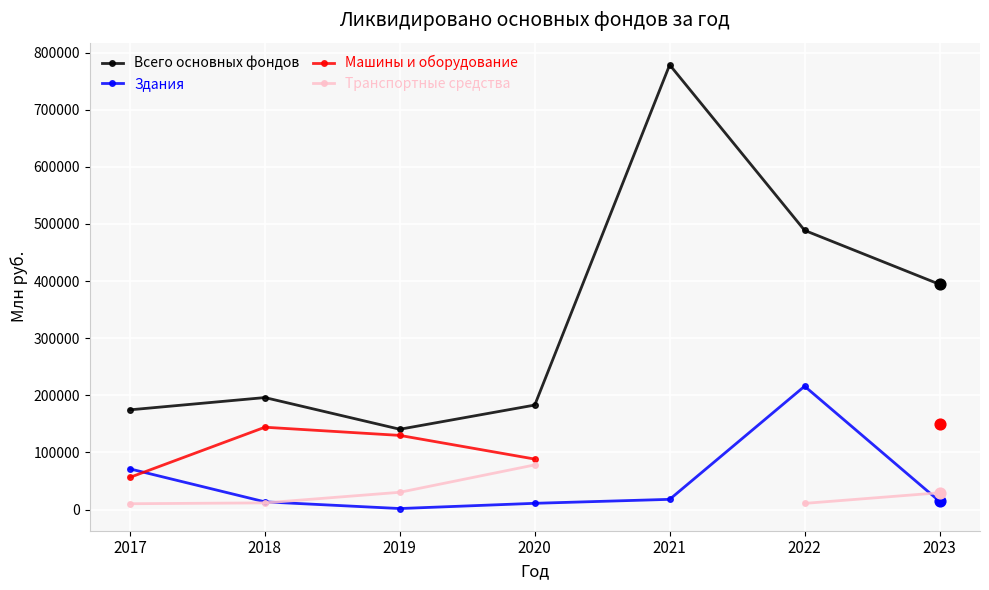

Is the value of Всего основных фондов at 2023 greater than the value of Здания at 2019?

Yes